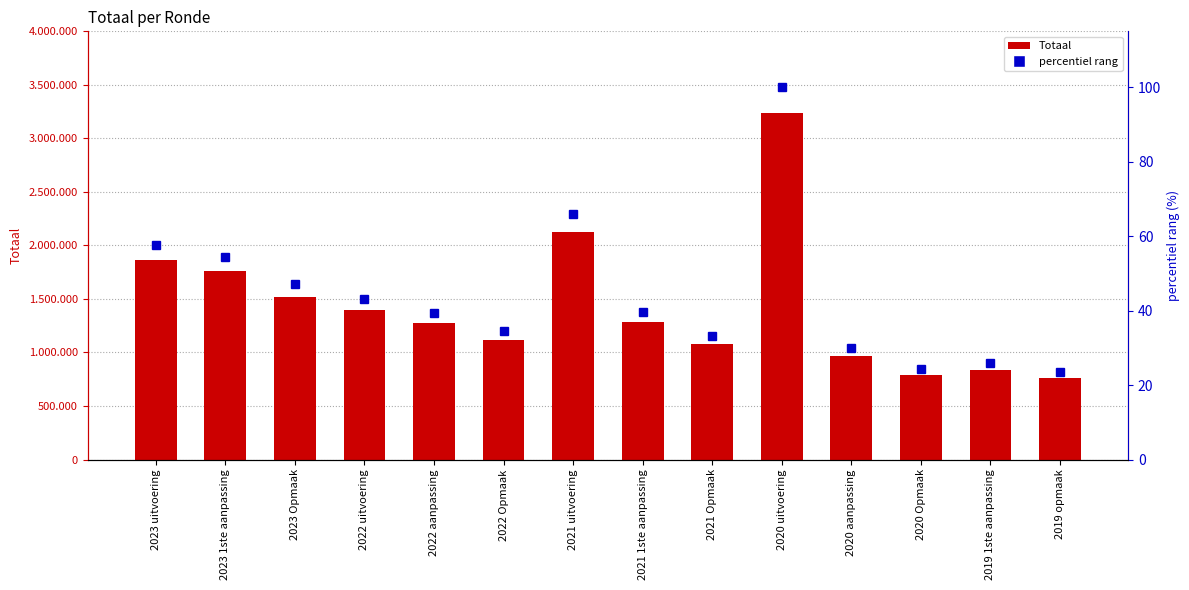

What is the maximum value for percentiel rang?

100.0